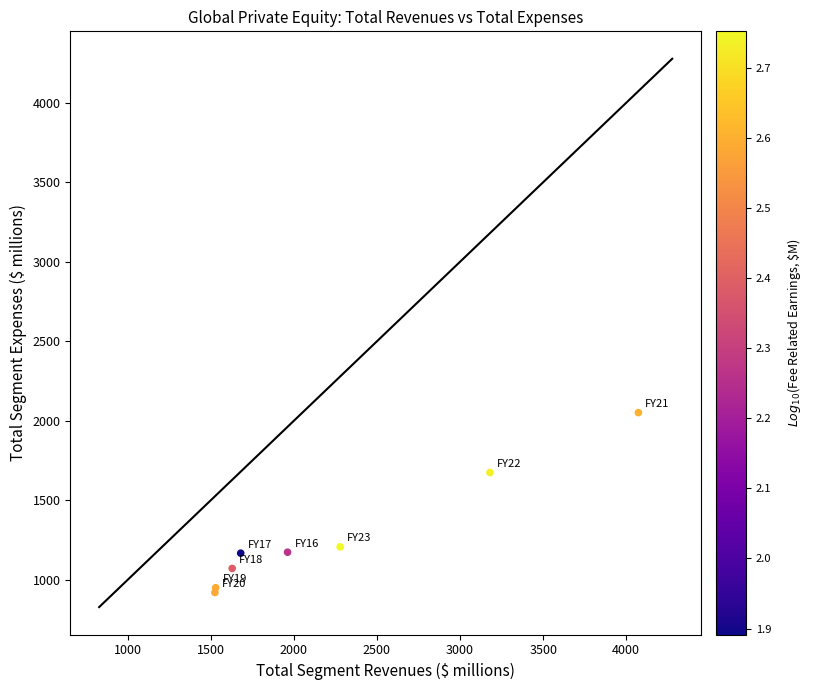

What Y value in the scatter plot is closest to 1485?

1674.4